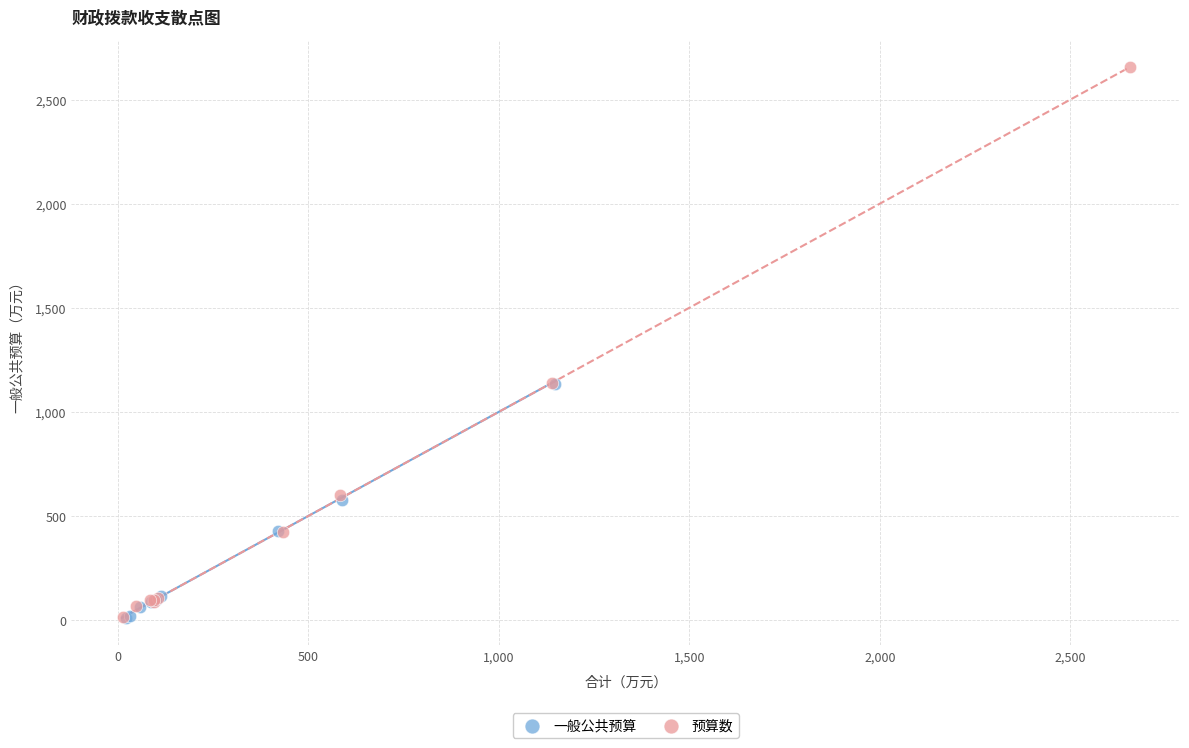

What are all the series names shown in the legend?

一般公共预算, 预算数